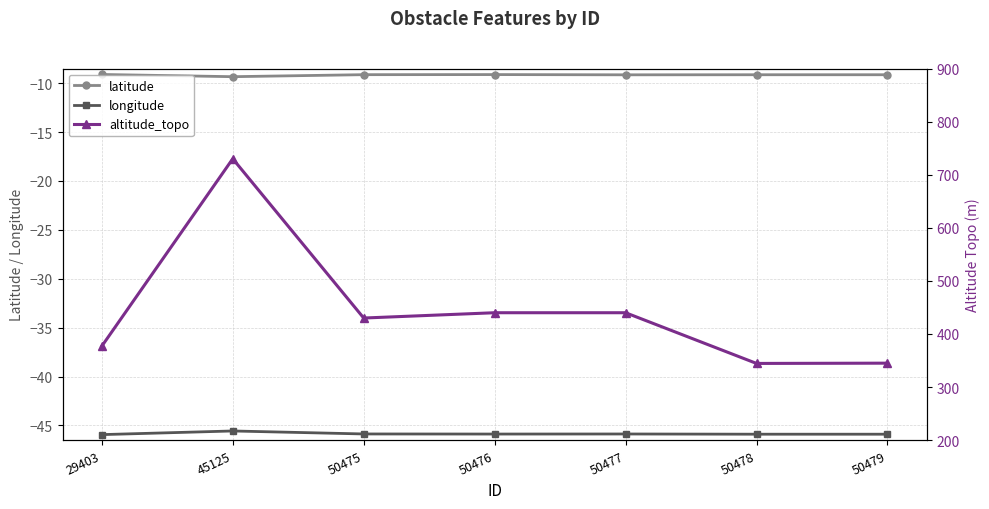

True or false: longitude has more than 0 interior local peaks.

True